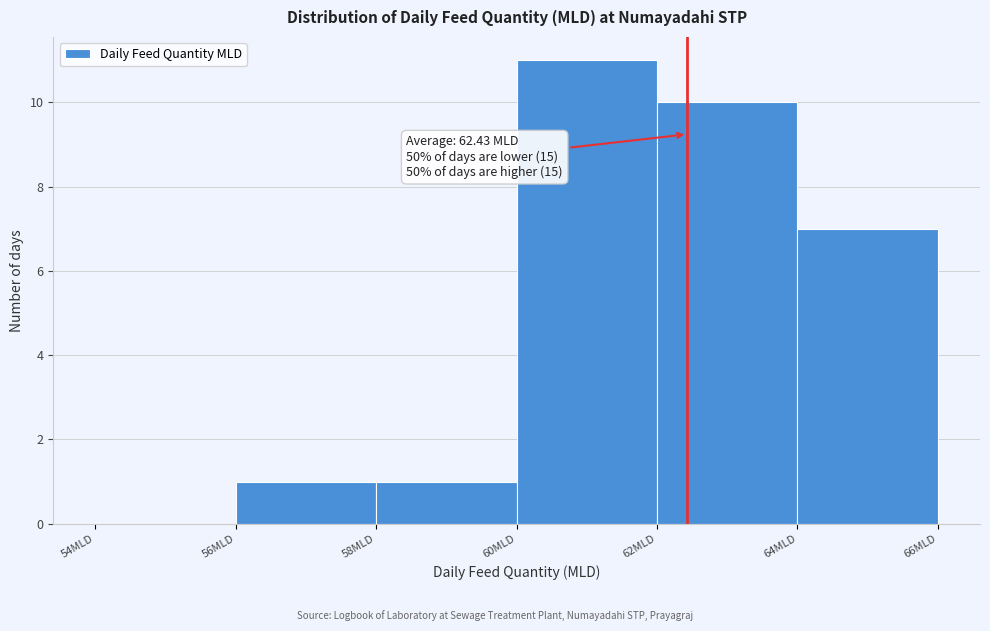

Over which range of the x-axis is the bar tallest?

60 to 62